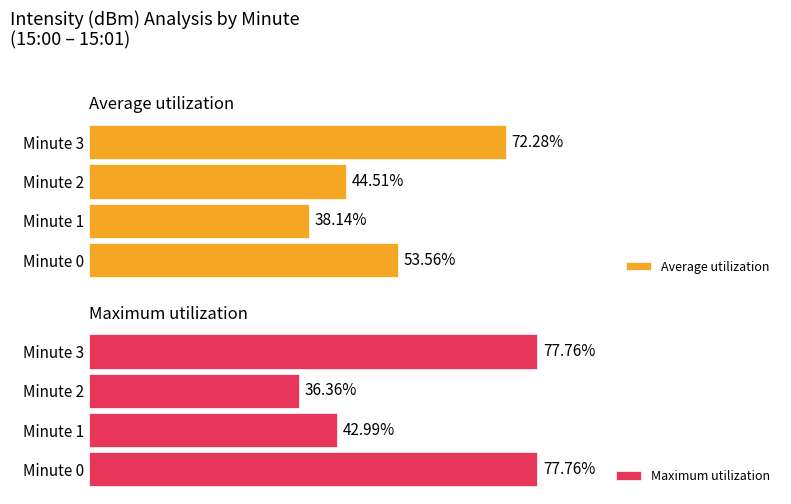

At which label is Maximum utilization closest to 57?

Minute 1